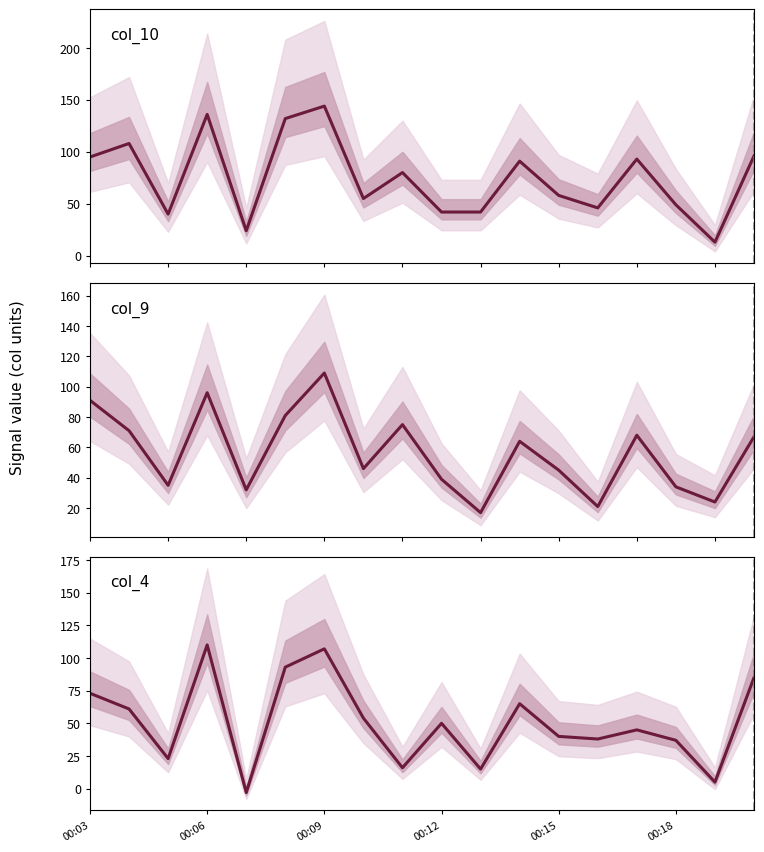

How many values in the col_4 series exceed 50?

8